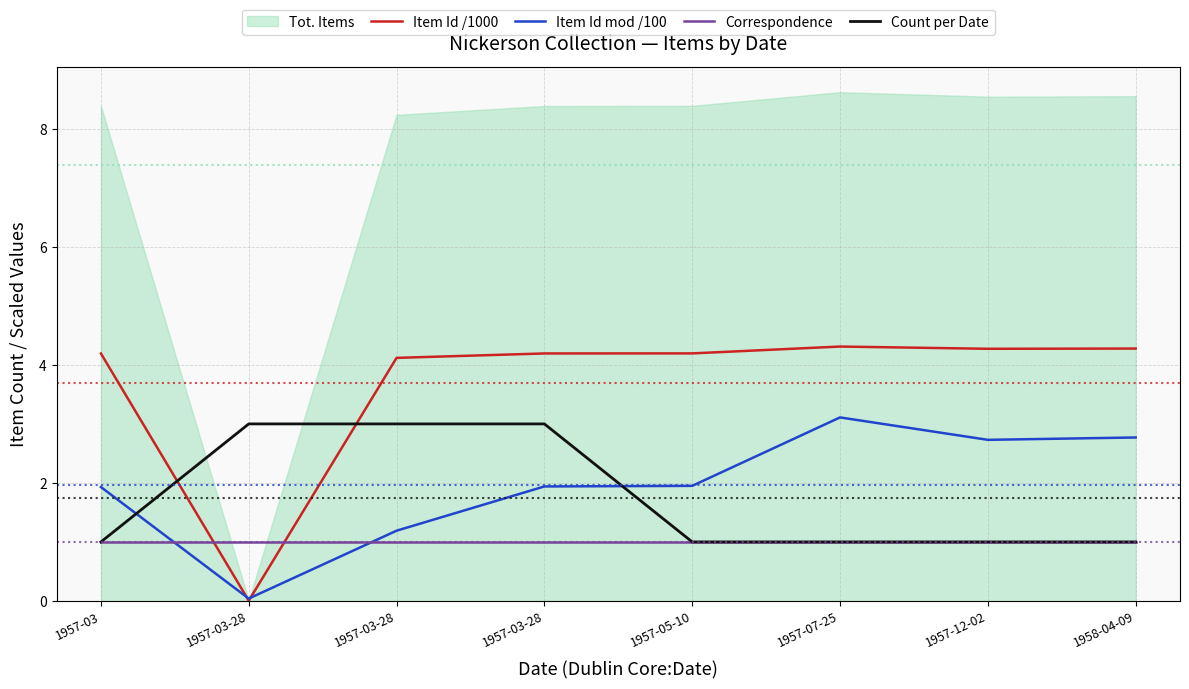

What is the label of the 8th point from the left?

1958-04-09